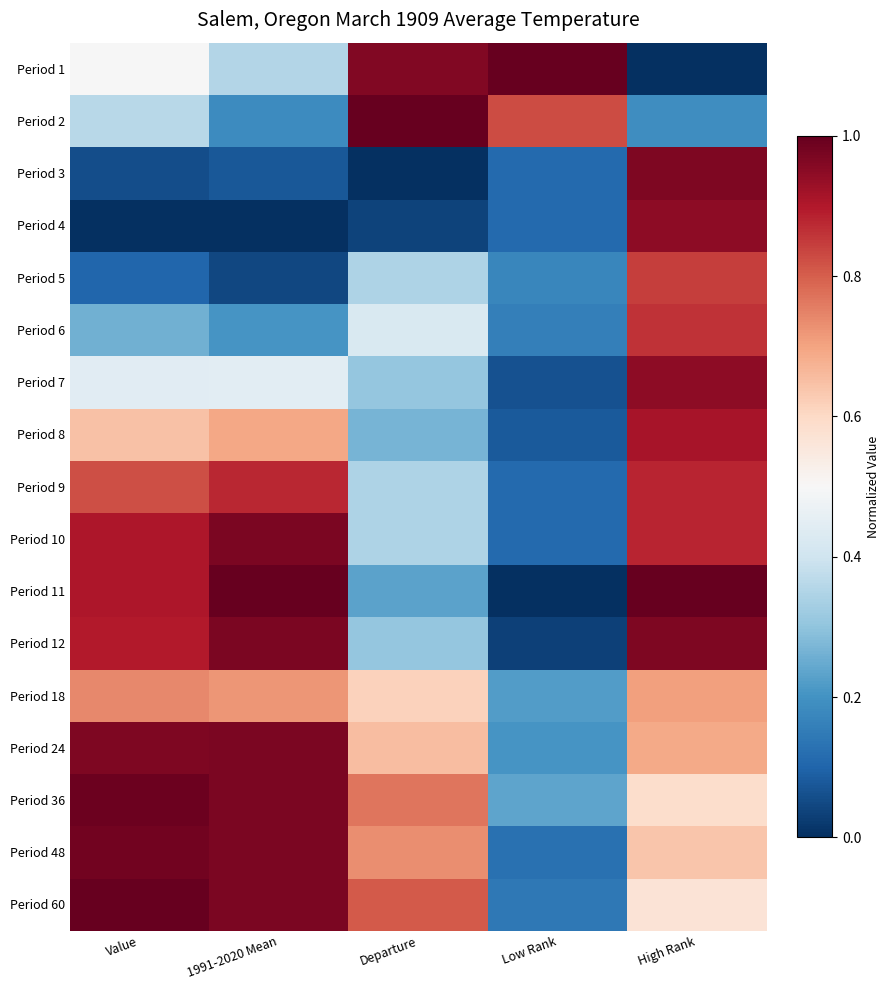

At how many categories does at least one series exceed 0?

5